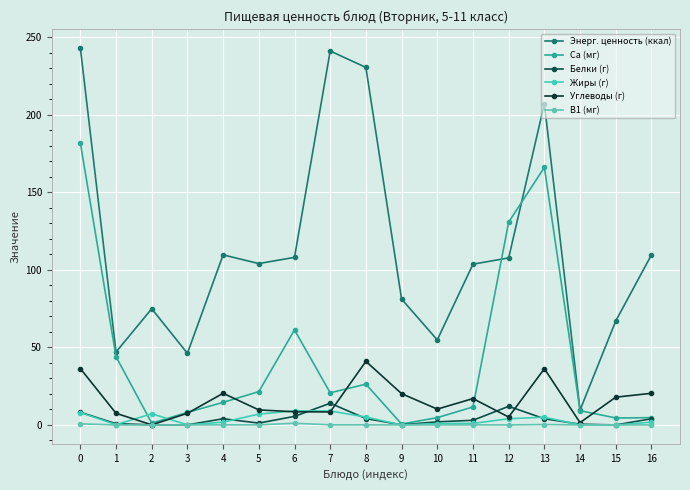

At which label is Углеводы (г) closest to 20?

9